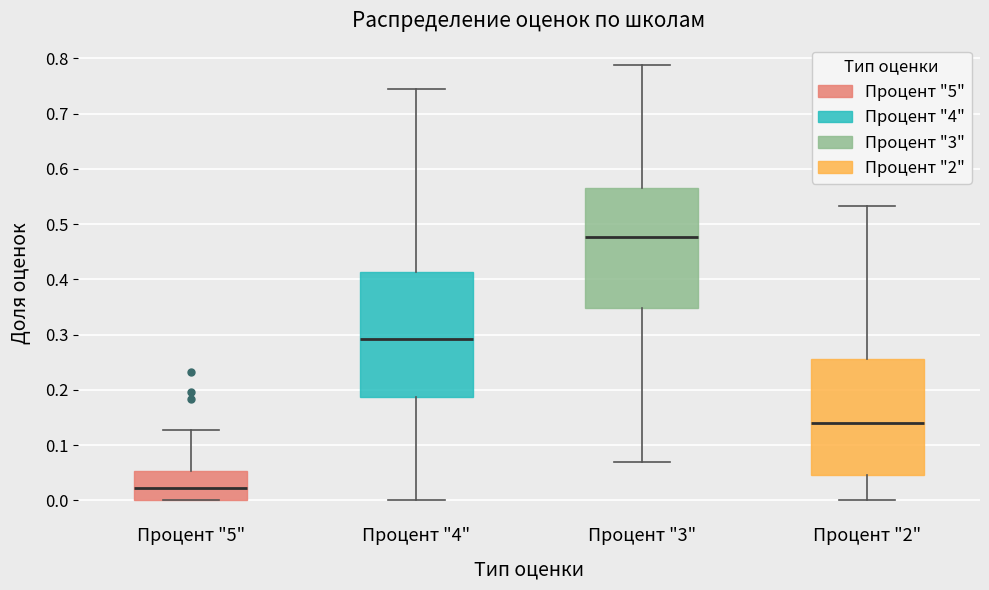

Which box's median line is the lowest?

Процент "5"